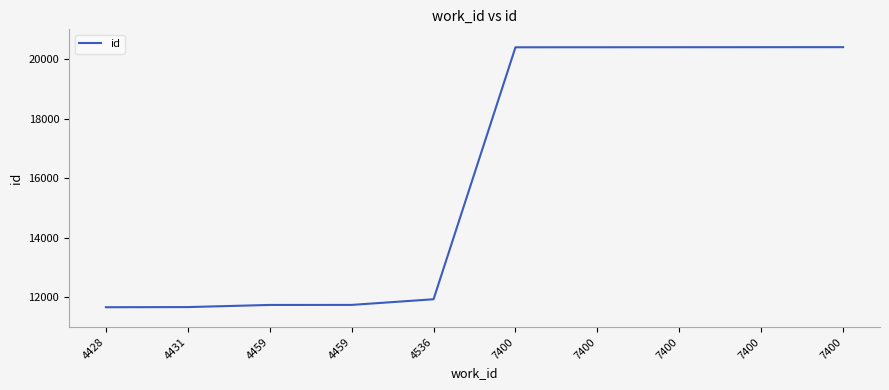

What is the average value?

16075